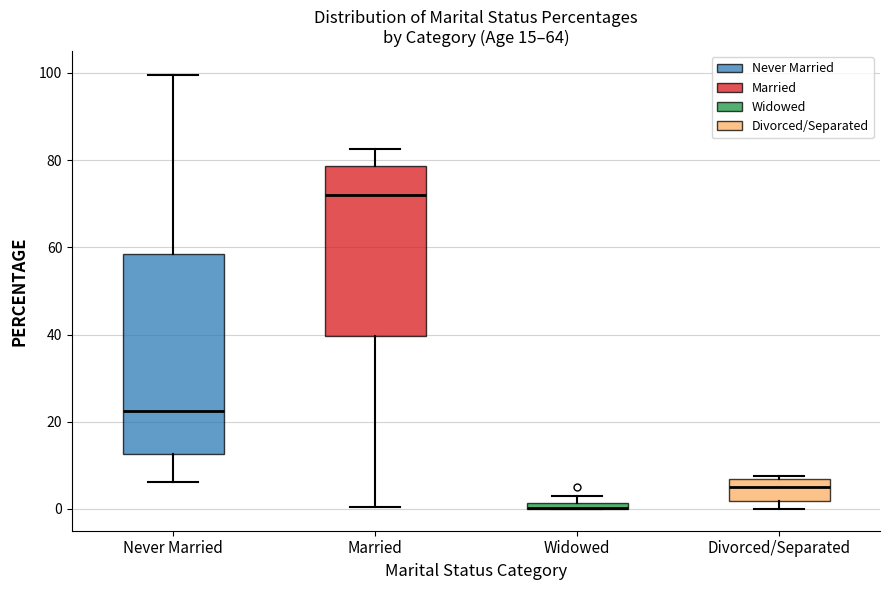

Comparing the boxes themselves (not the whiskers), which one is the tallest?

Never Married